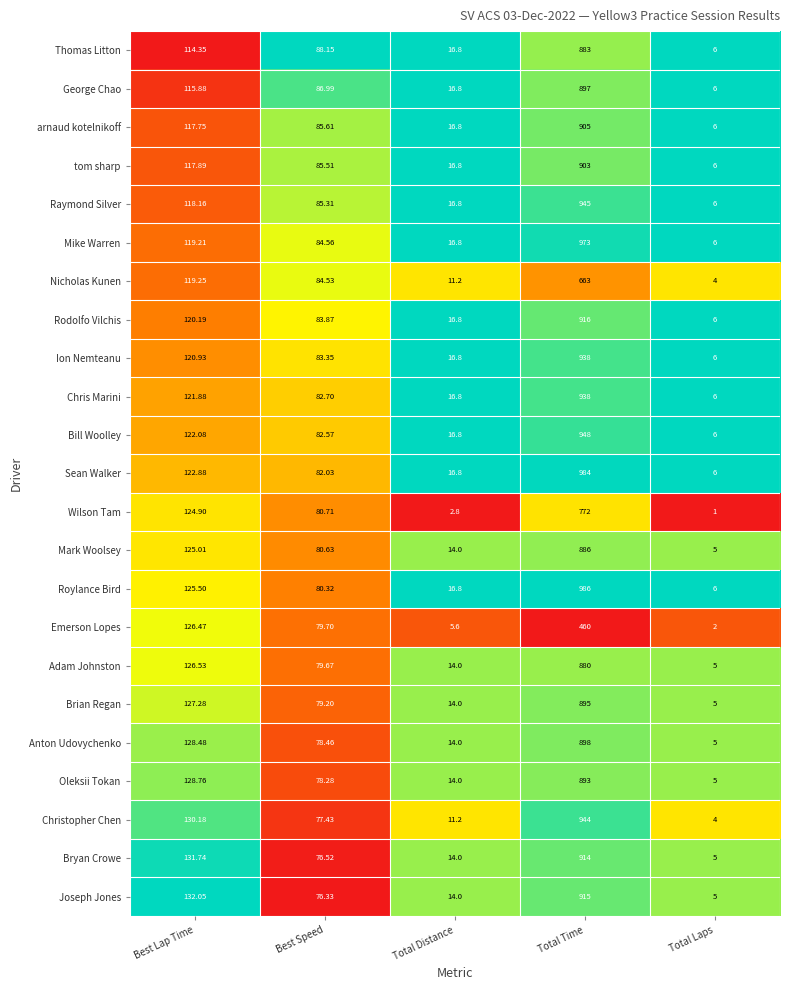

Is the value of Joseph Jones at Total Laps greater than the value of Thomas Litton at Best Speed?

No